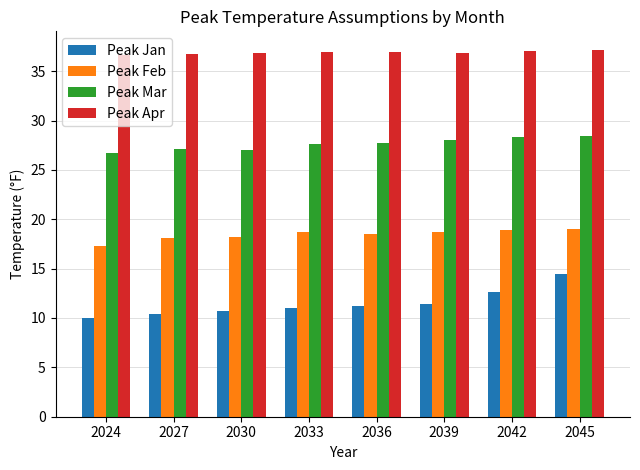

What is the total value across all series at 2045?

99.1